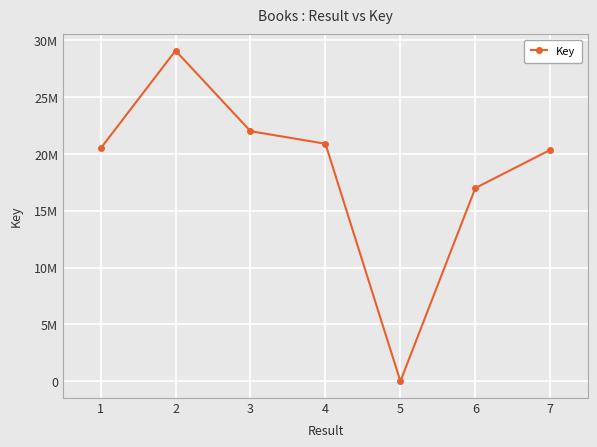

List the labels in order of value, smallest first.

5, 6, 7, 1, 4, 3, 2